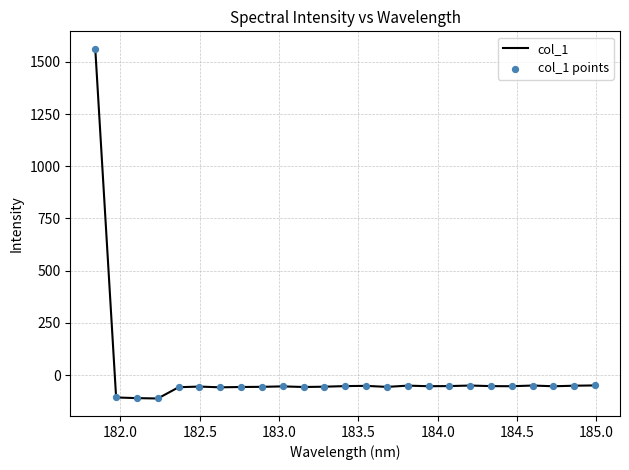

What is the greatest value displayed?

1562.5